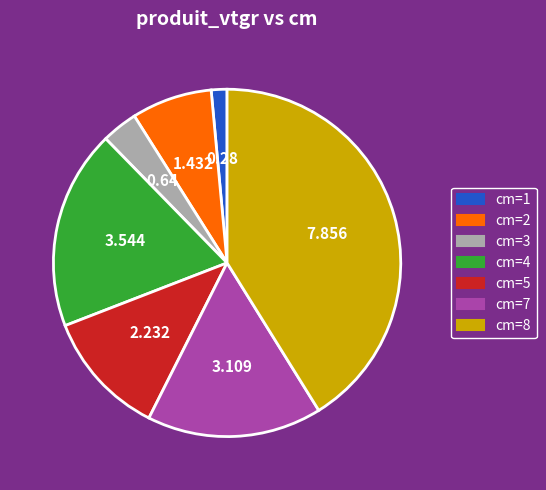

Is there any slice that represents more than half of the pie?

No